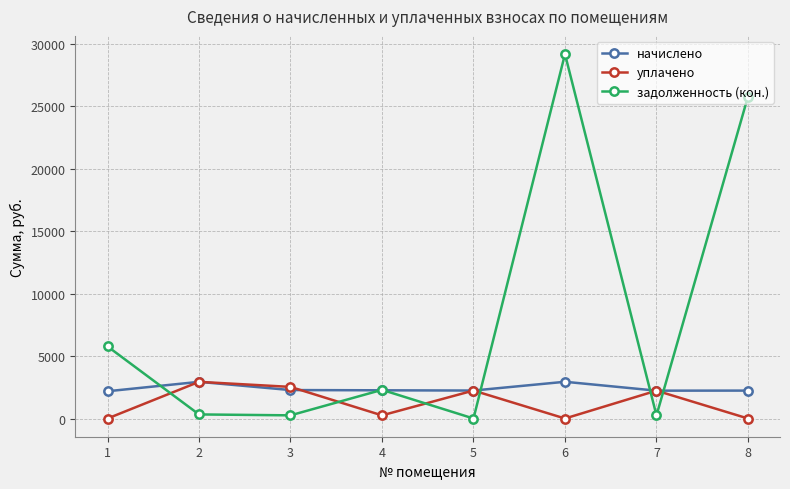

Which series has the widest spread of values?

задолженность (кон.)